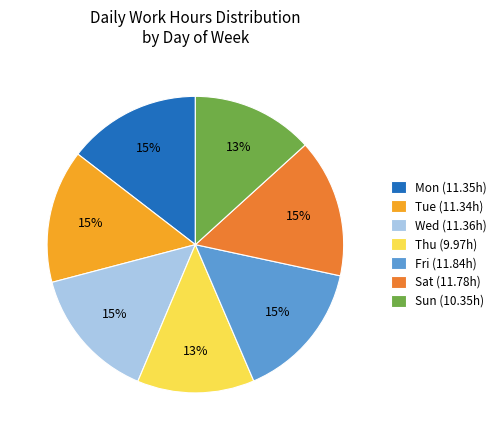

To the nearest percent, what is the average slice percentage?

14%